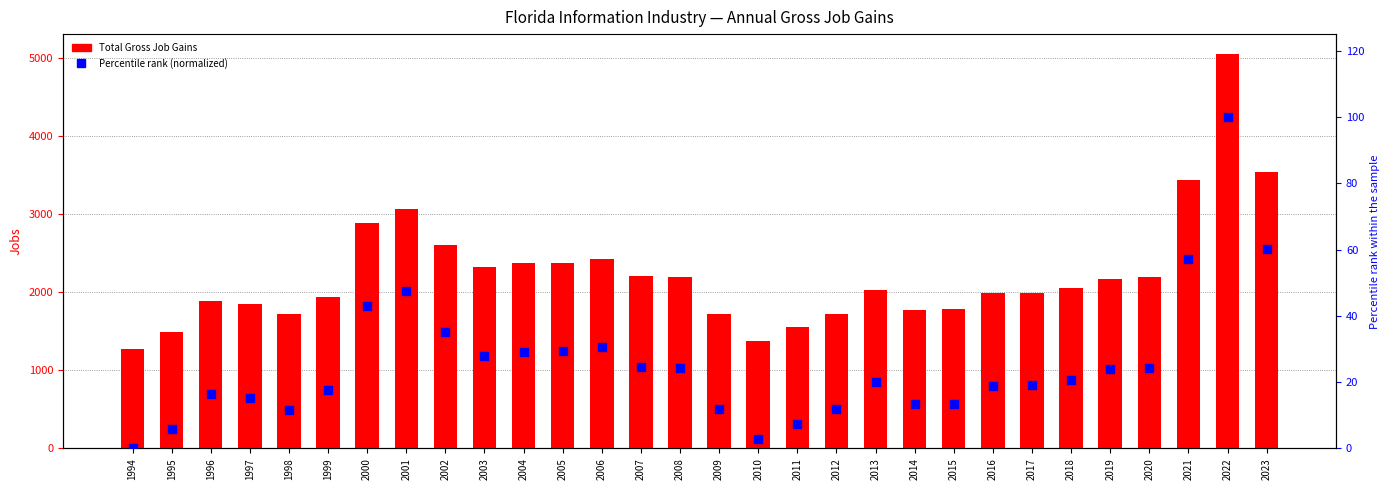

Which series has the largest Y range (max minus min)?

Total Gross Job Gains